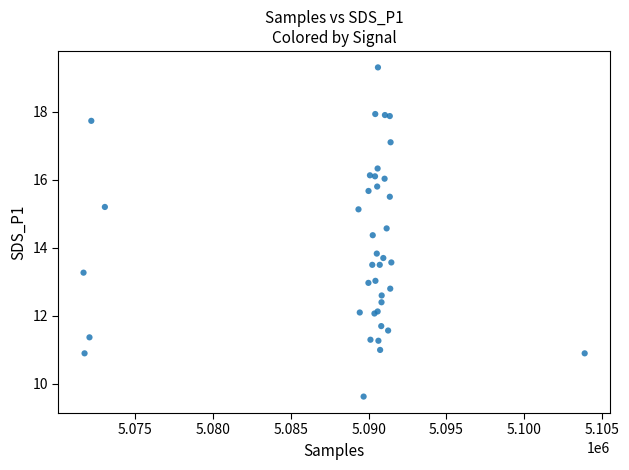

What Y value in the scatter plot is closest to 14?

13.8